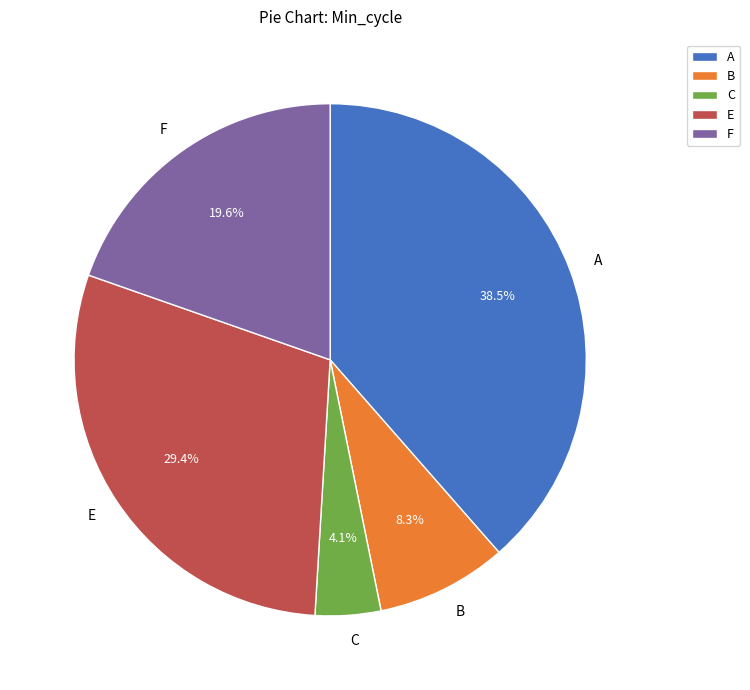

Which category has the smallest portion of the pie?

C